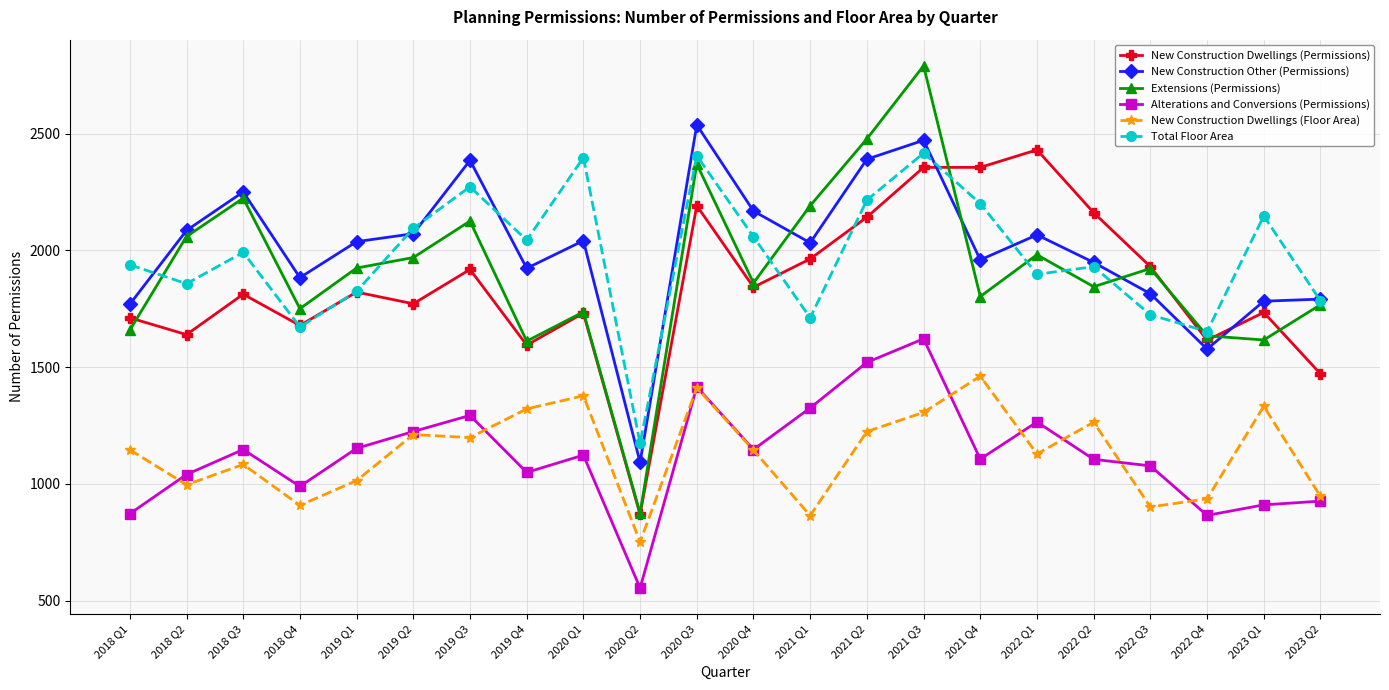

What is the average value of the New Construction Dwellings (Permissions) series?

1852